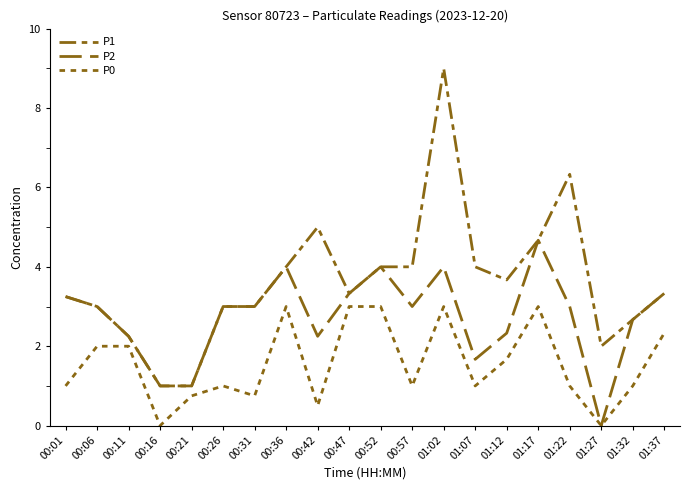

What is the greatest value displayed?

9.0